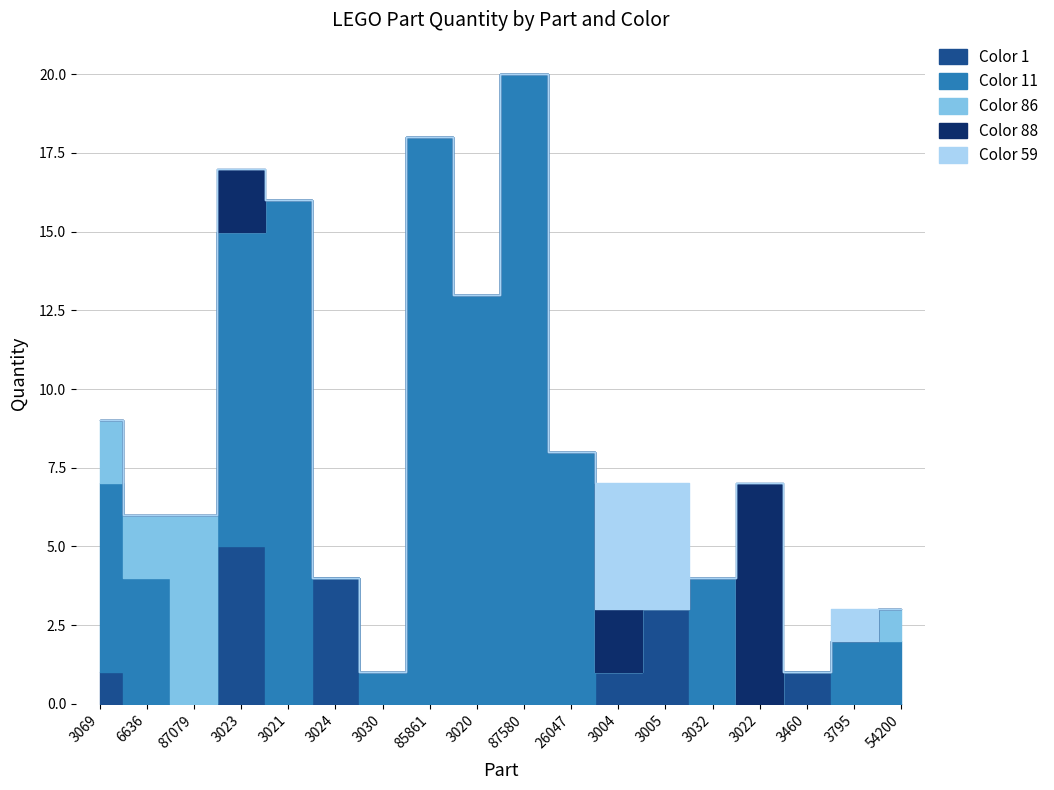

What is the label of the 6th point from the right?

3005